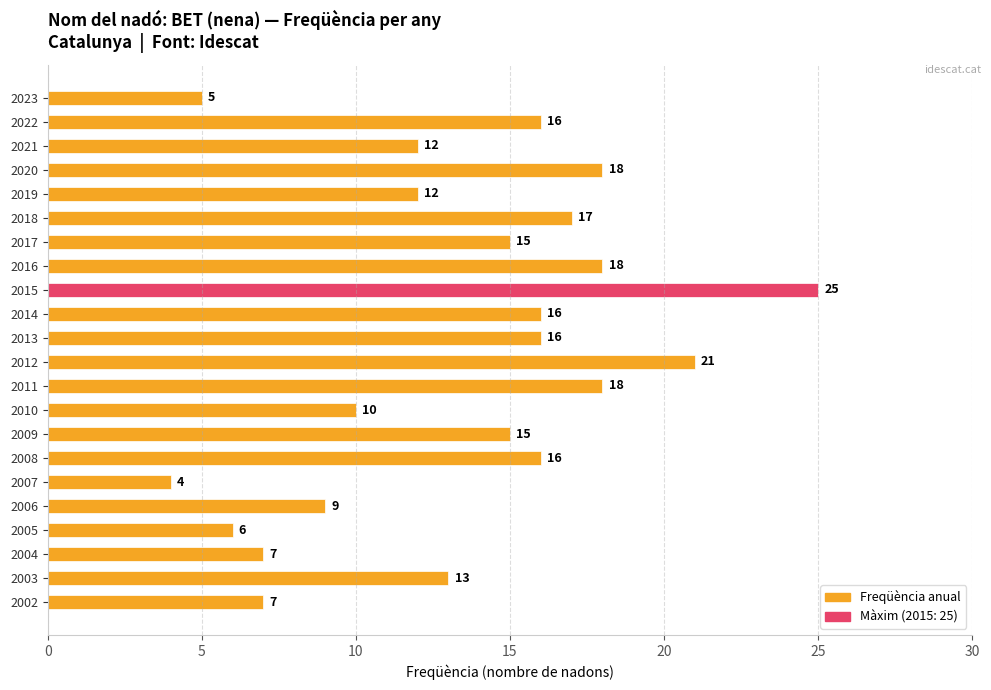

Are the bars horizontal?

Yes